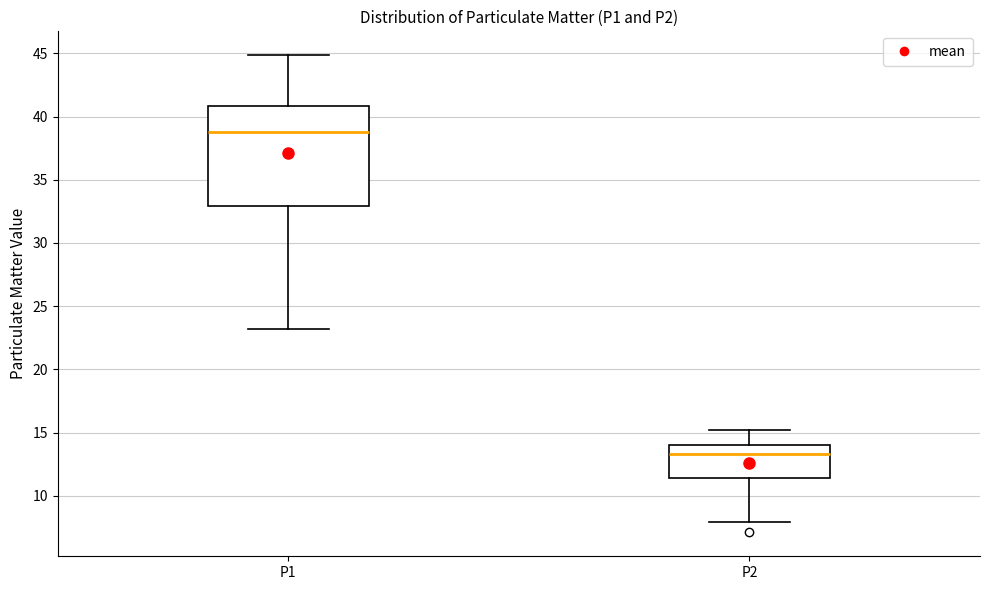

Which box has the lowest median line?

P2